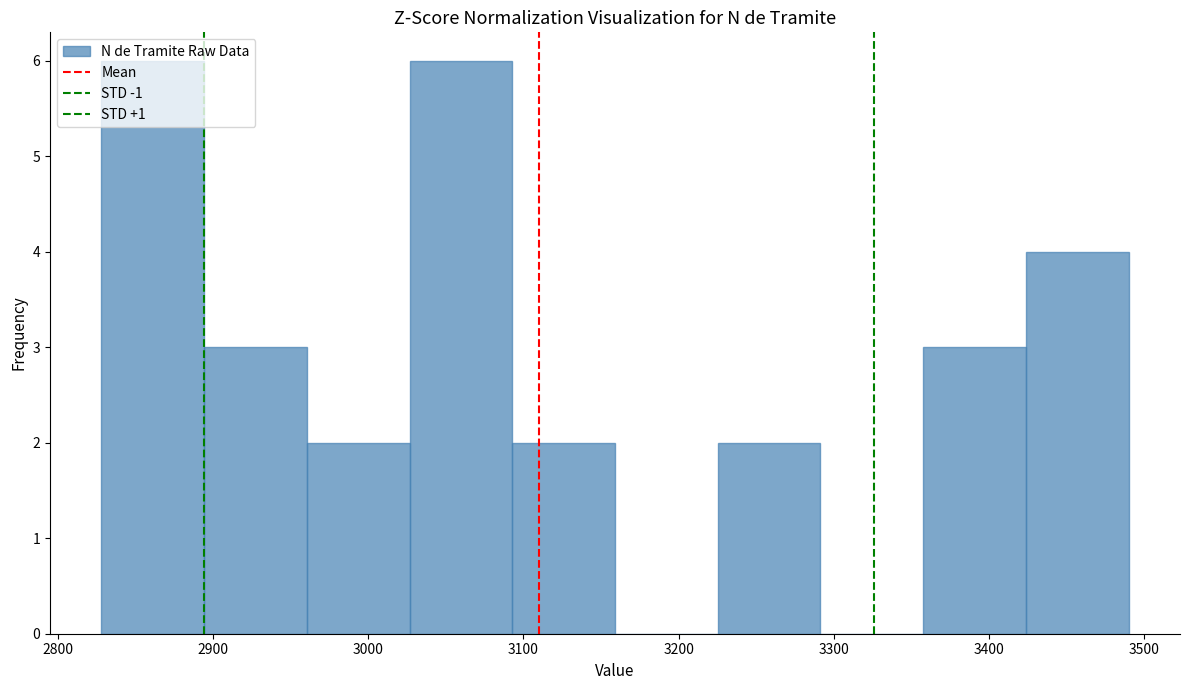

Reading left to right, list every bar in this chart as the range it spans on the x-axis followed by its height. Neither the bar edges nor the heights are printed on the chart, so give them approximately, as read against the axes.

2830 to 2890: 6
2890 to 2960: 3
2960 to 3030: 2
3030 to 3090: 6
3090 to 3160: 2
3160 to 3230: 0
3230 to 3290: 2
3290 to 3360: 0
3360 to 3420: 3
3420 to 3490: 4